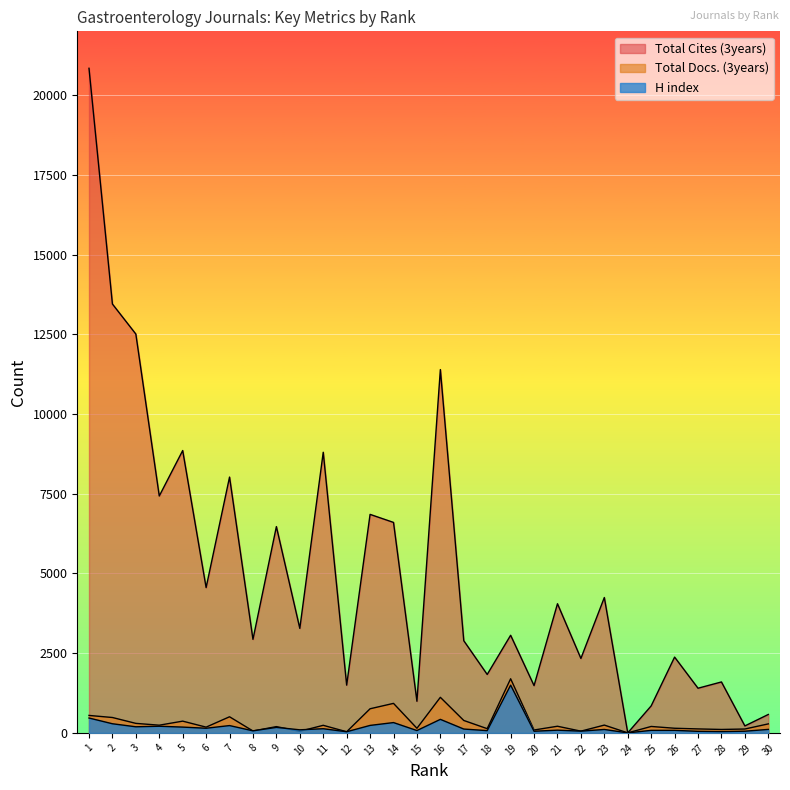

Which series has the largest total across all categories?

Total Cites (3years)